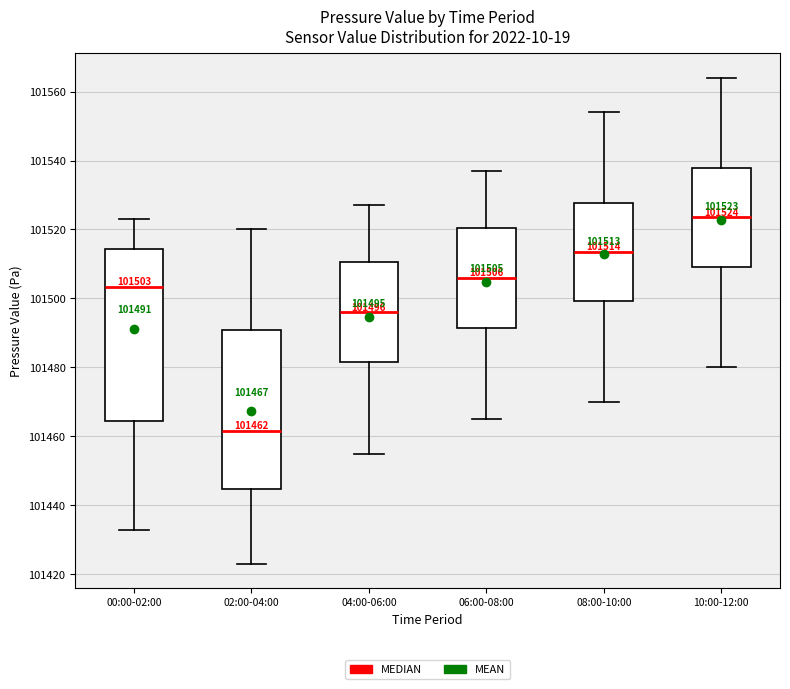

Which box has the highest median line?

10:00-12:00